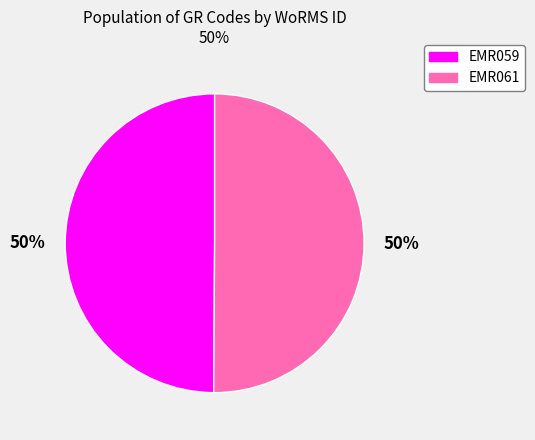

The EMR061 slice represents 50% of the pie. True or false?

True